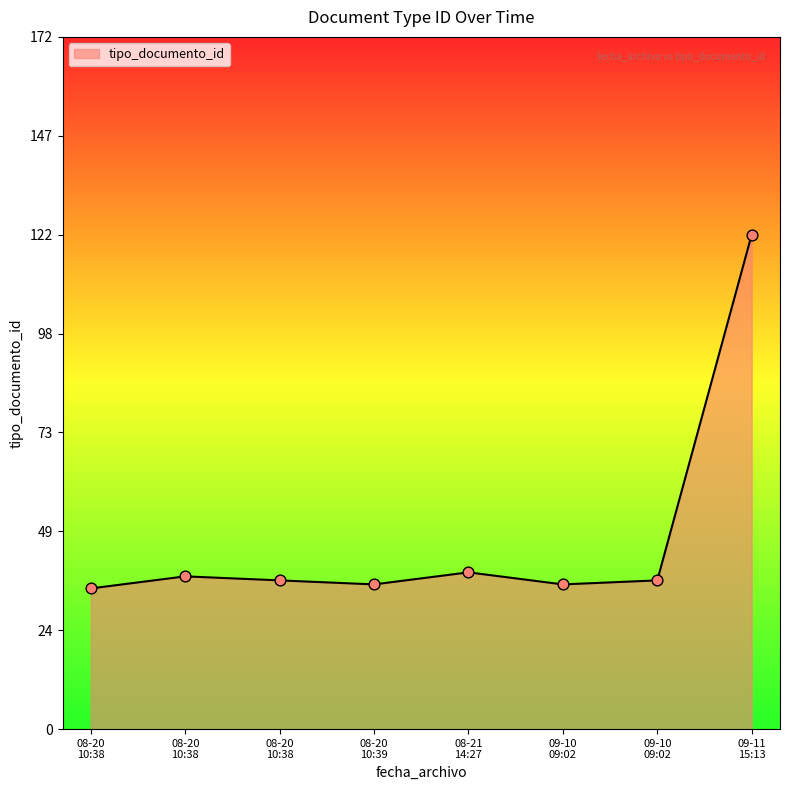

Does the chart have visible grid lines?

No